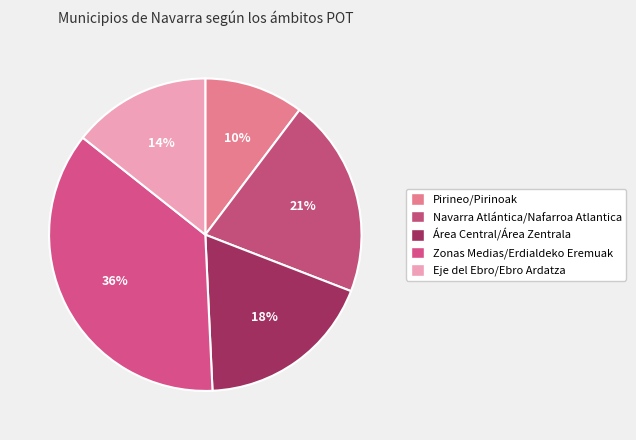

What is the largest slice in the pie chart?

Zonas Medias/Erdialdeko Eremuak